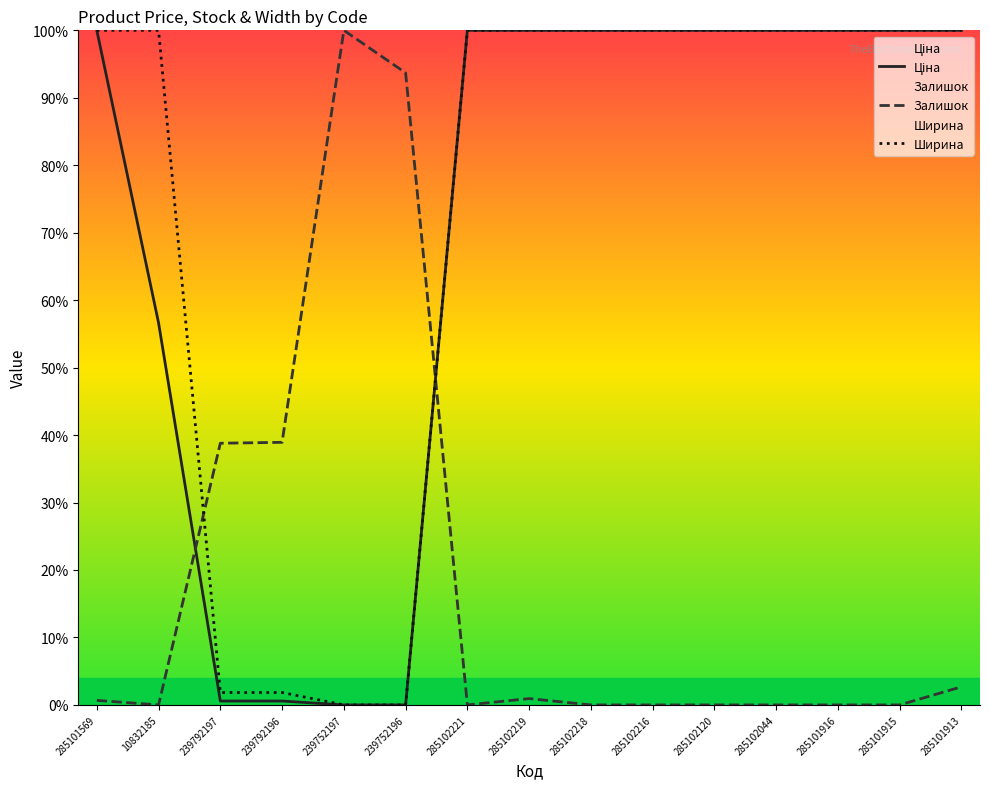

Reading right to left, what are all the values shown in this chart?

Ціна: 285101913=100.0	285101915=100.0	285101916=100.0	285102044=100.0	285102120=100.0	285102216=100.0	285102218=100.0	285102219=100.0	285102221=100.0	239752196=0.0	239752197=0.0	239792196=0.6	239792197=0.6	10832185=56.6	285101569=100.0
Залишок: 285101913=2.7	285101915=0.0	285101916=0.0	285102044=0.0	285102120=0.0	285102216=0.0	285102218=0.0	285102219=0.9	285102221=0.0	239752196=93.7	239752197=100.0	239792196=38.9	239792197=38.8	10832185=0.0	285101569=0.7
Ширина: 285101913=100.0	285101915=100.0	285101916=100.0	285102044=100.0	285102120=100.0	285102216=100.0	285102218=100.0	285102219=100.0	285102221=100.0	239752196=0.0	239752197=0.0	239792196=1.8	239792197=1.8	10832185=100.0	285101569=100.0